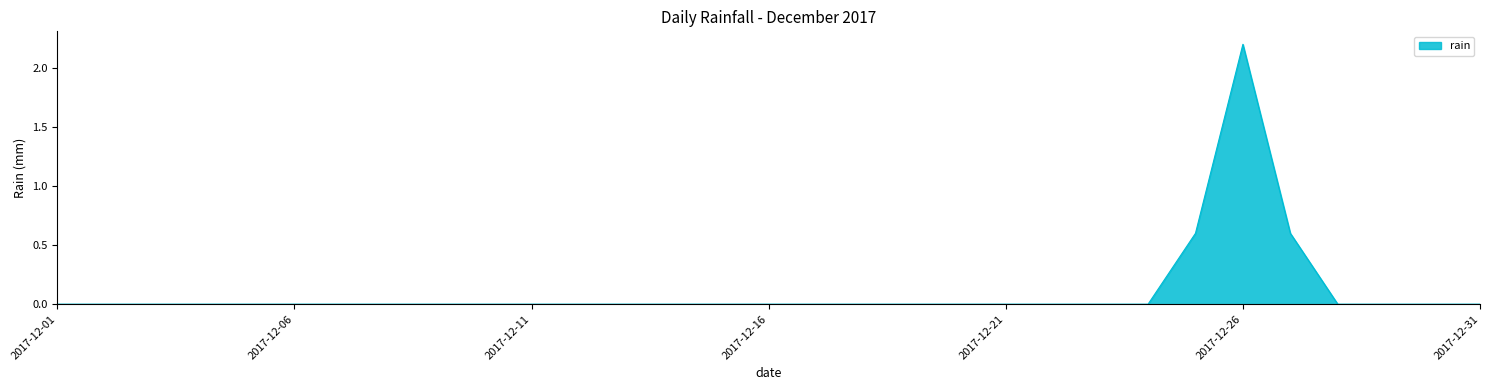

What is the difference between the maximum and minimum values?

2.2